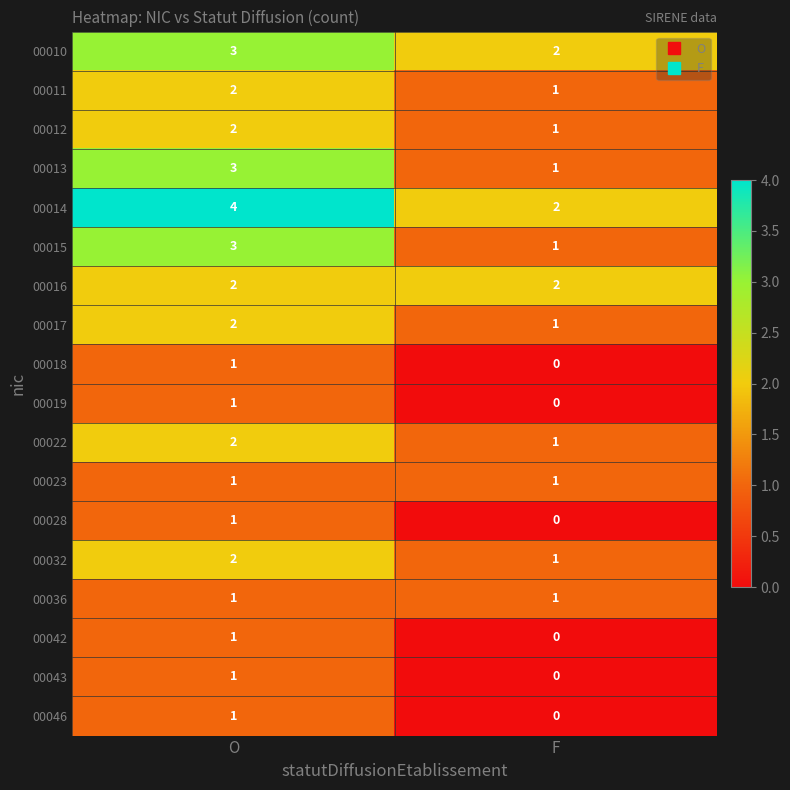

What is the difference between the highest and lowest values at F?

2